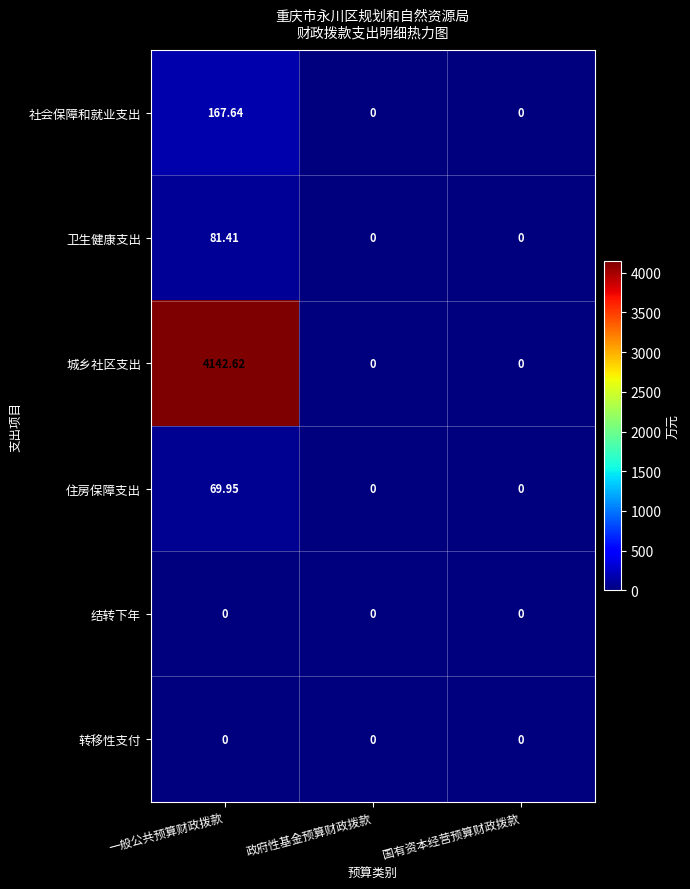

At which category is the sum across all series the highest?

一般公共预算财政拨款